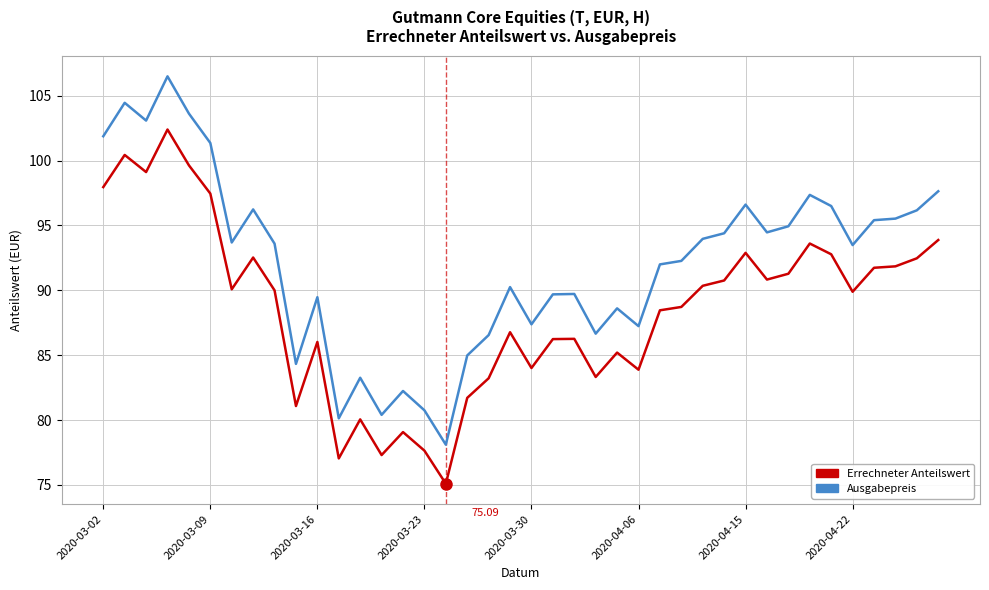

Which series has the largest range (max minus min)?

Ausgabepreis